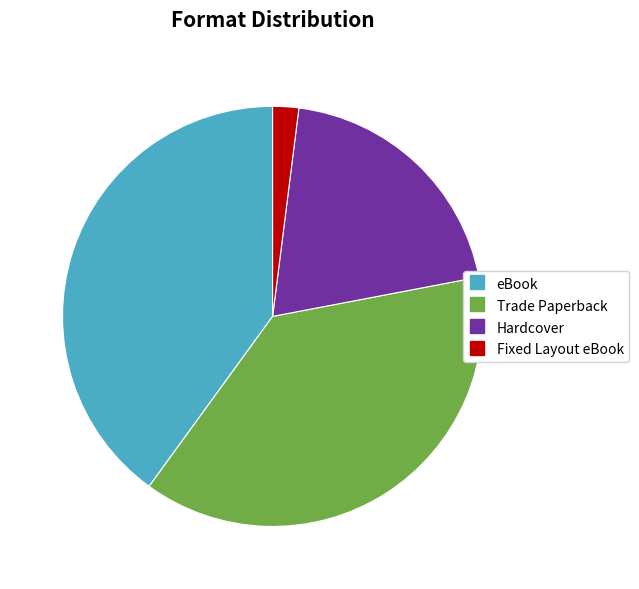

What is the largest slice in the pie chart?

eBook